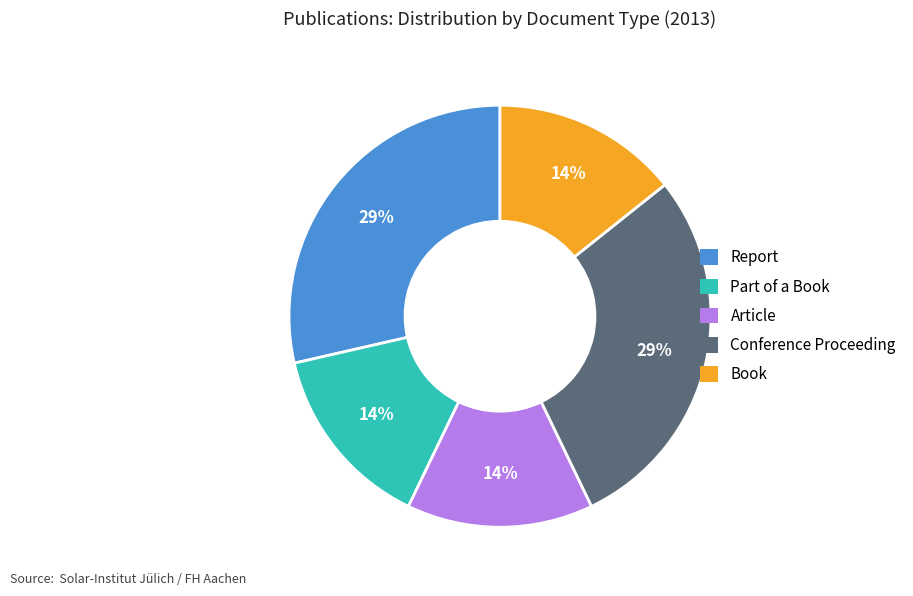

Between Conference Proceeding and Book, which is larger?

Conference Proceeding